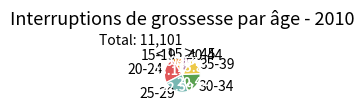

Do 25-29 and 20-24 together represent more than half of the pie?

No